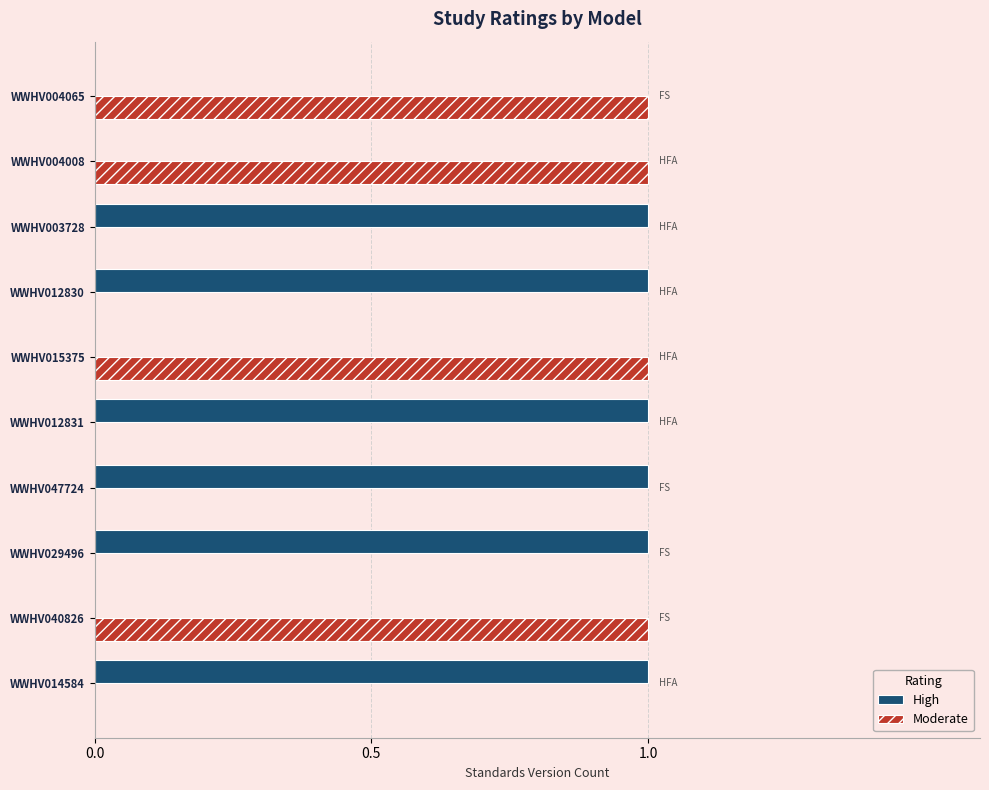

The Moderate series shows -1 at WWHV014584. True or false?

False